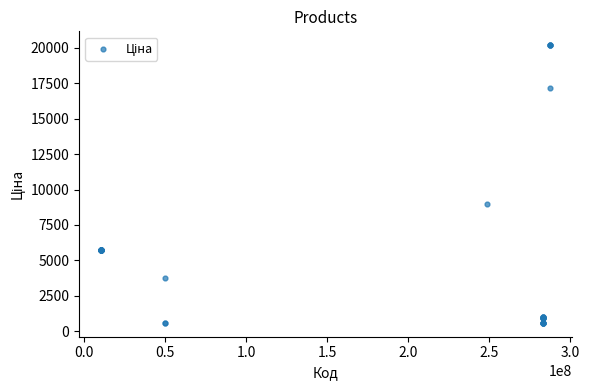

What Y value in the scatter plot is closest to 10387?

8955.1